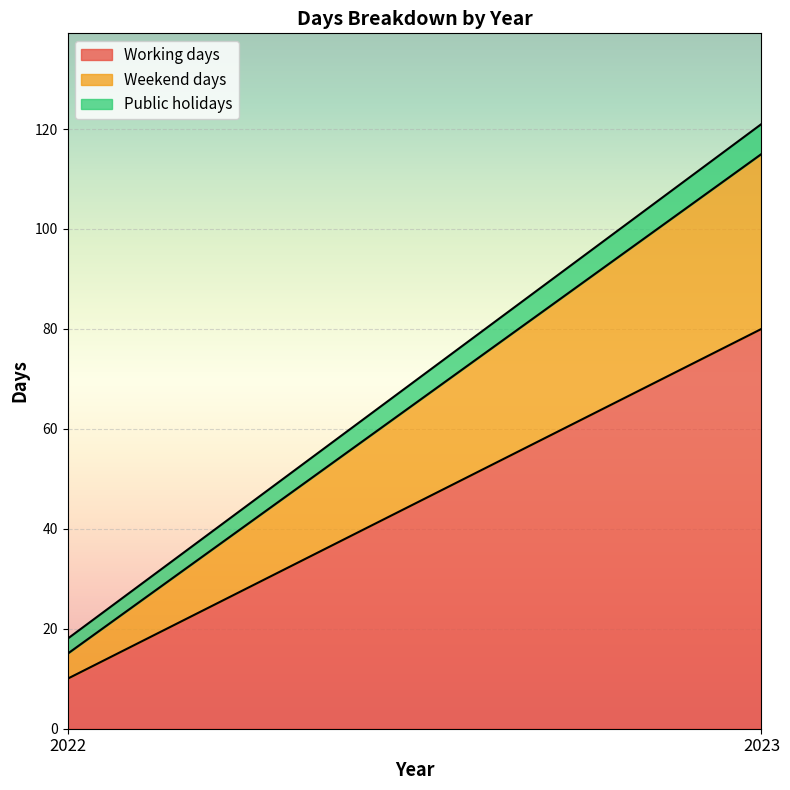

The Working days series shows 23 at 2023. True or false?

False